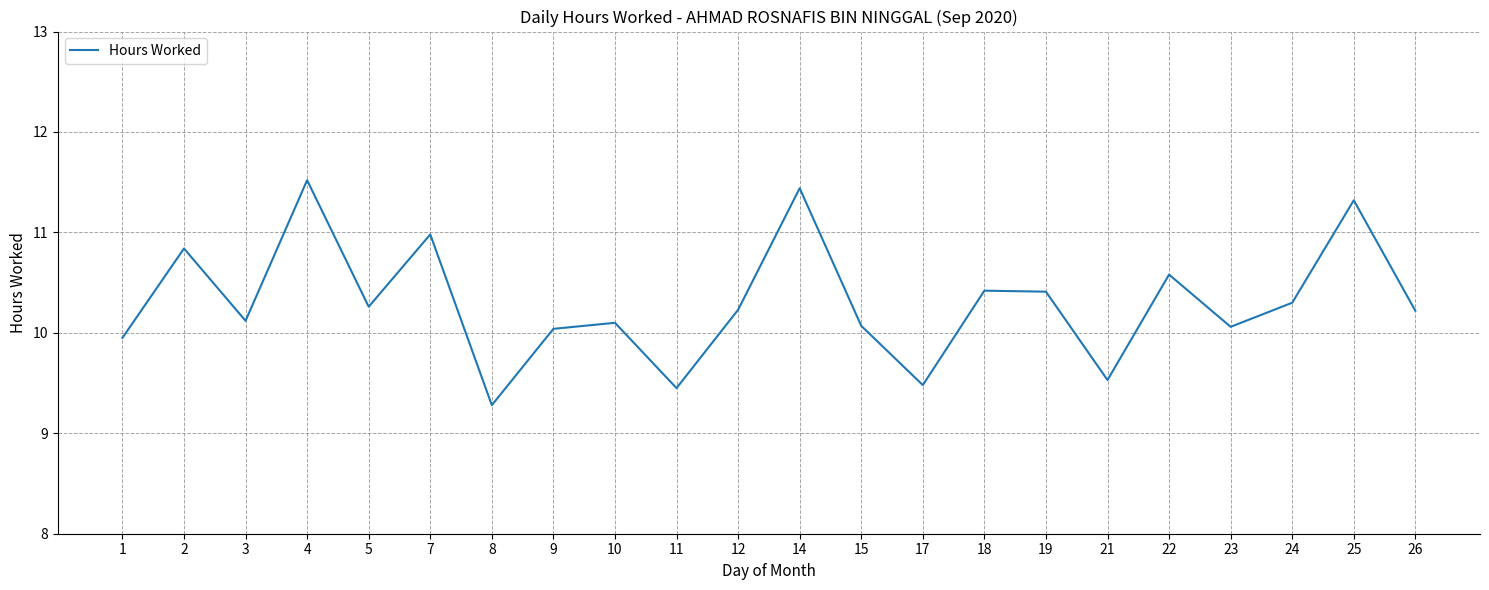

Count the number of categories in the chart.

22